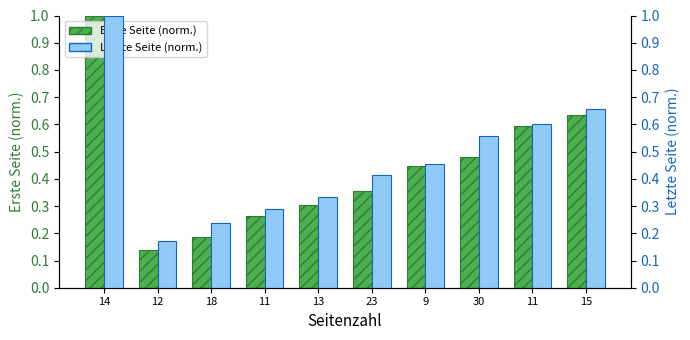

How many series are shown in this chart?

2